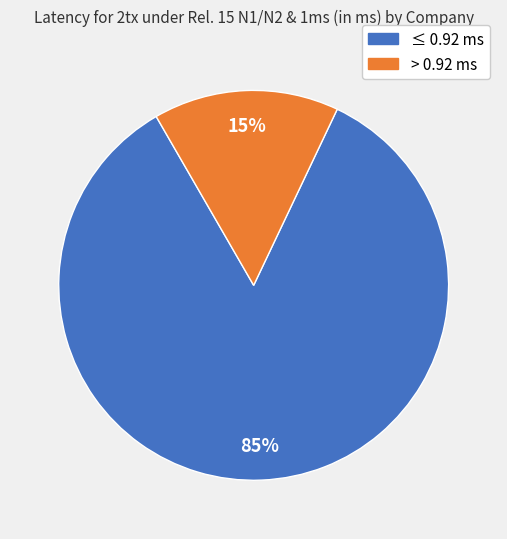

How many slices are in this pie chart?

2